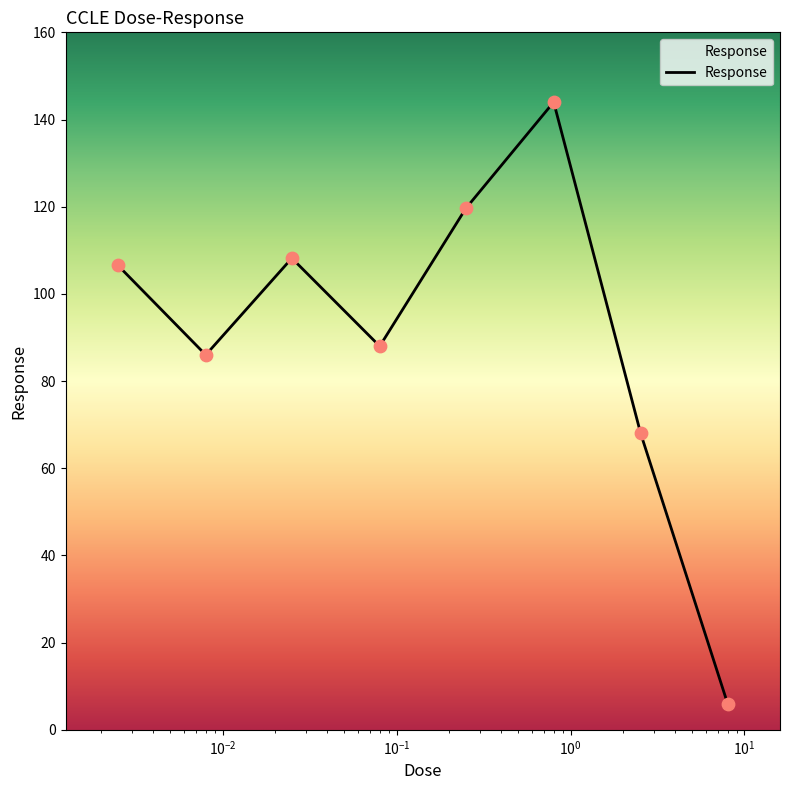

What is the difference between the maximum and minimum values?

138.0